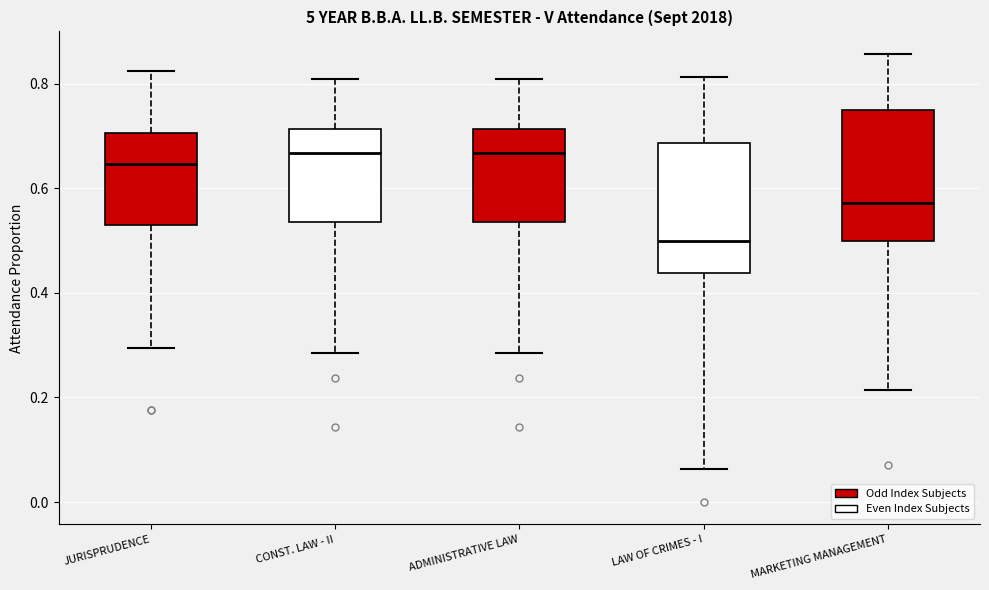

Which box's median line is the lowest?

LAW OF CRIMES - I